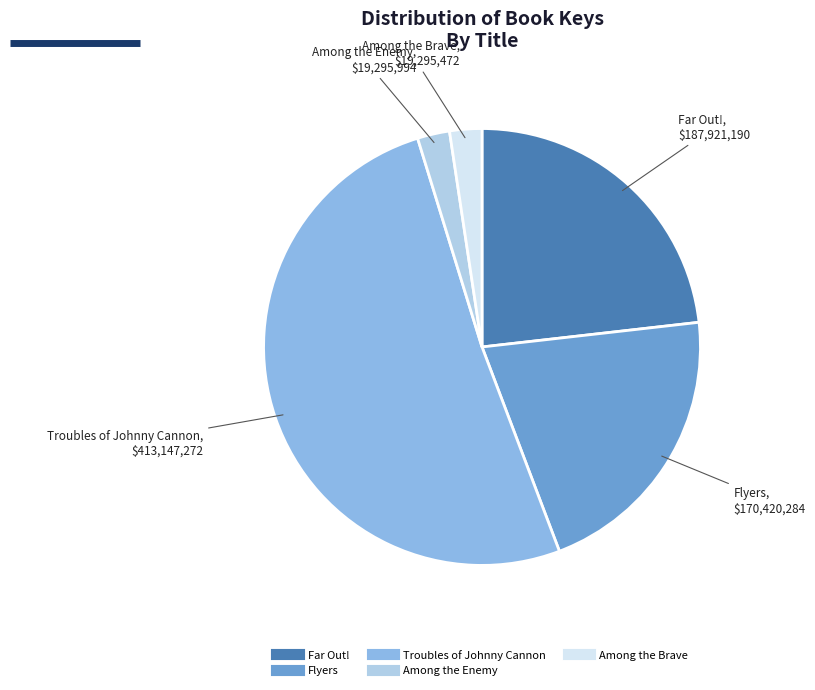

Which category has the biggest portion of the pie?

Troubles of Johnny Cannon